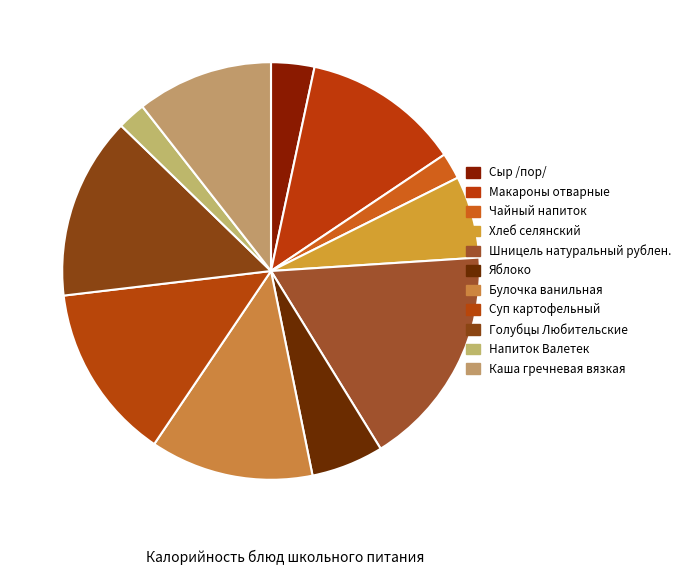

Count the number of slices in the pie.

11